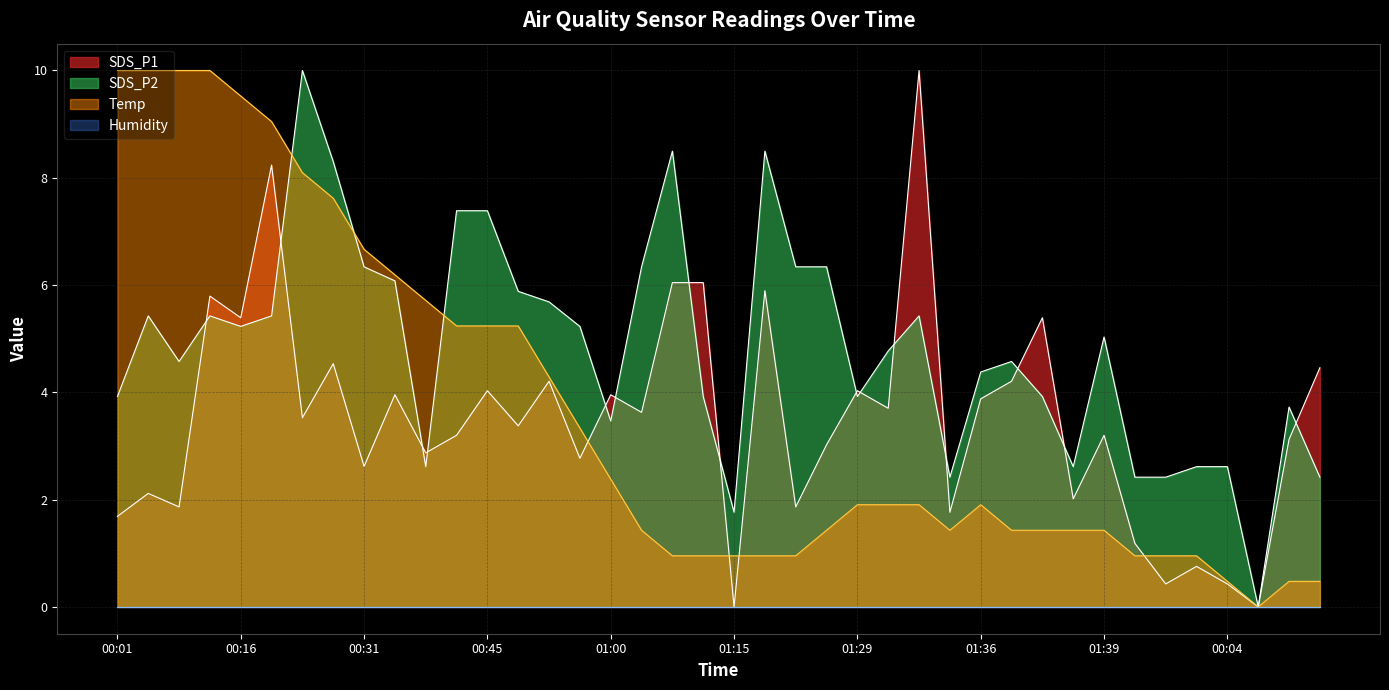

What is the average value of the SDS_P1 series?

3.5